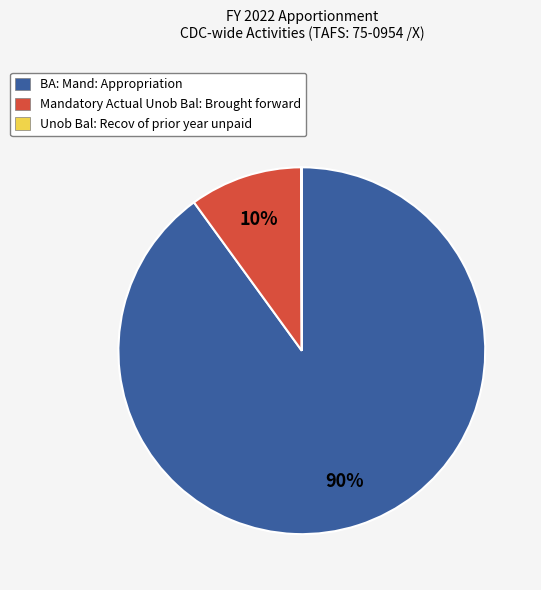

Is it true that BA: Mand: Appropriation is 99% of the pie?

False